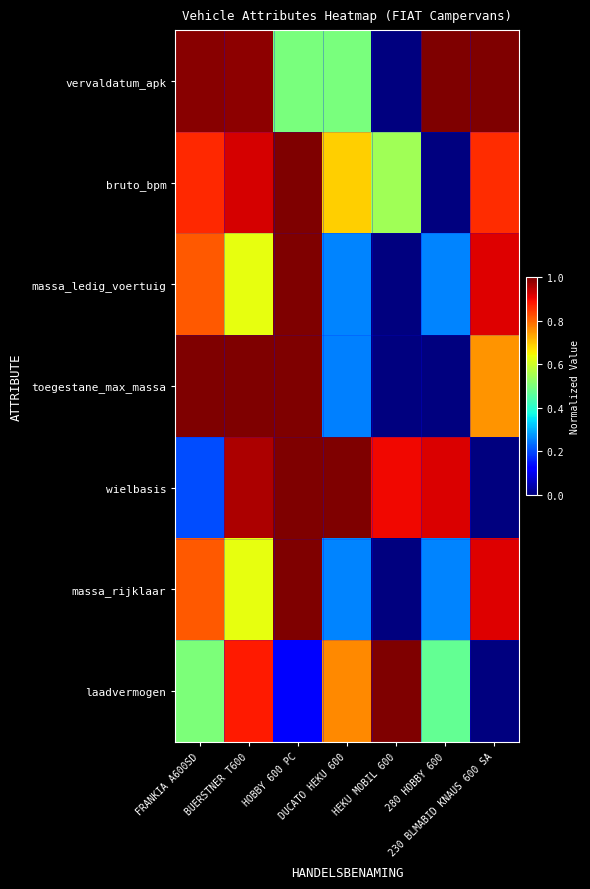

What is the total value across all series at FRANKIA A600SD?

5.2